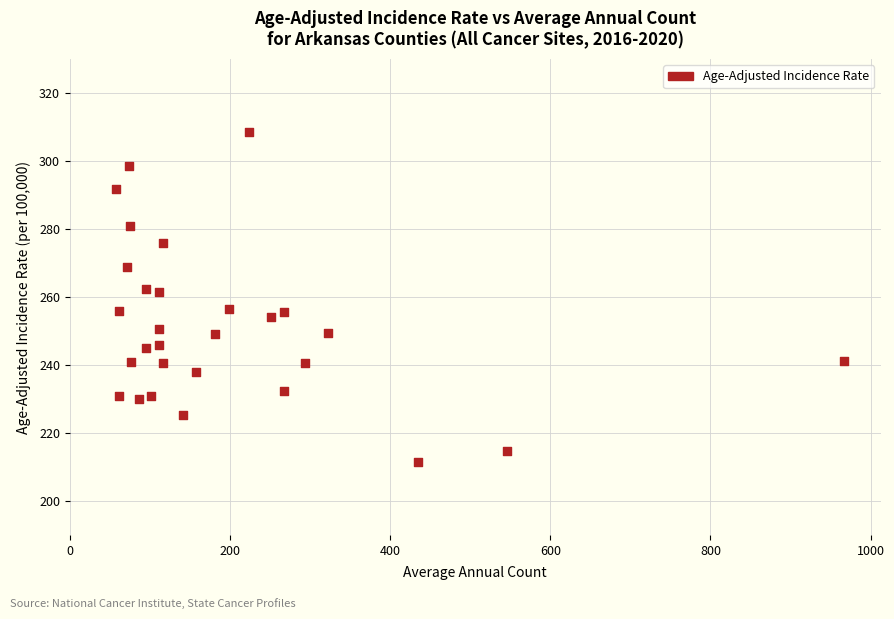

What is the range of X values (max minus min)?

909.0